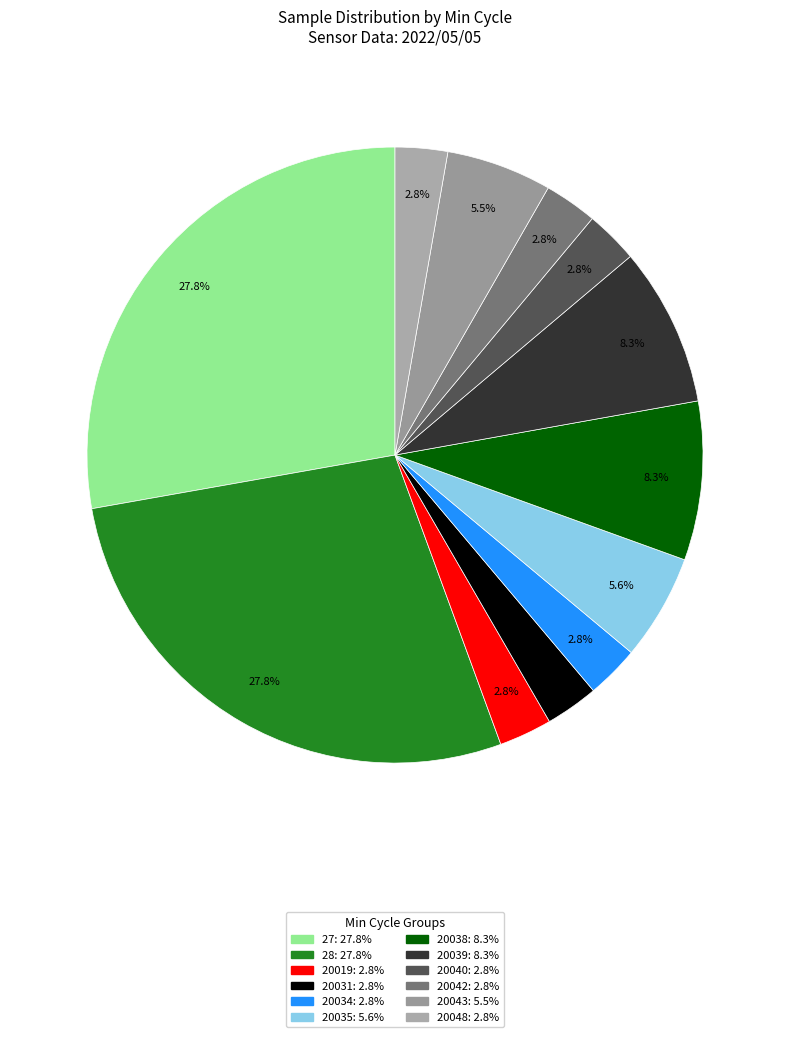

How many segments does this pie chart have?

12